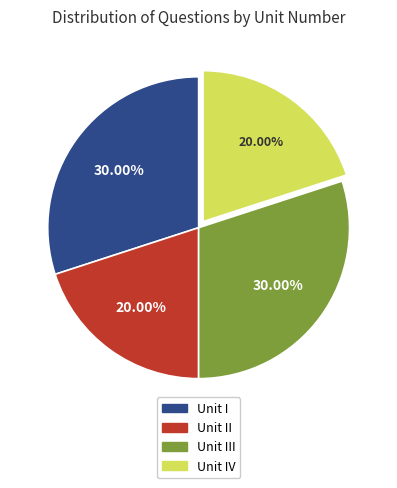

Is there a majority slice in this chart?

No